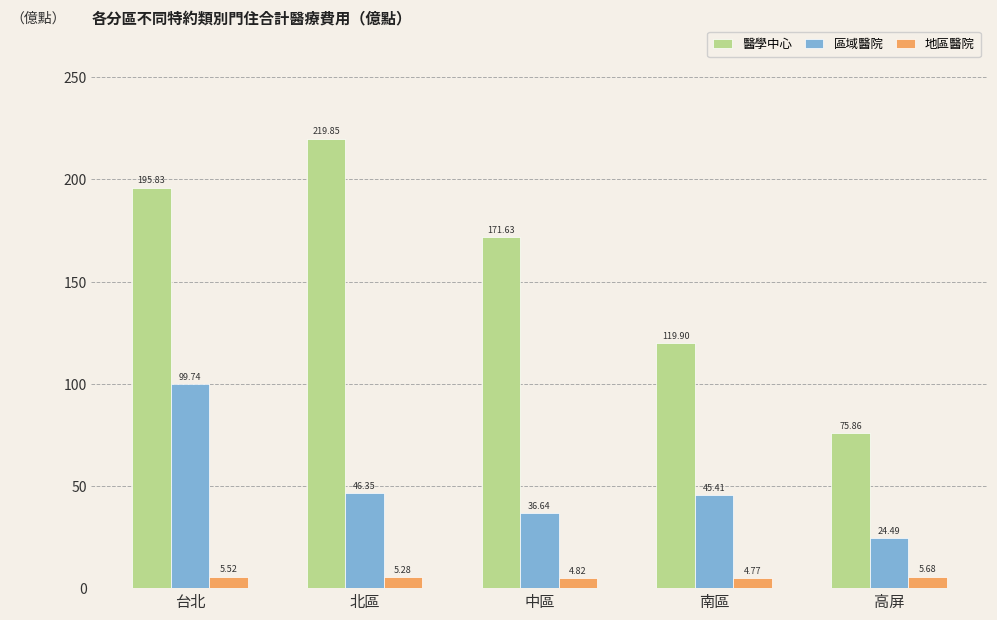

How many values in the 醫學中心 series exceed 171?

3